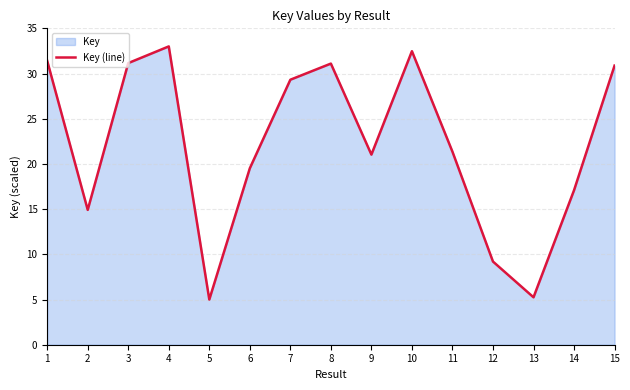

Reading right to left, extract all data points from this chart.

15=30.9	14=17.1	13=5.2	12=9.2	11=21.4	10=32.5	9=21.0	8=31.1	7=29.3	6=19.5	5=5.0	4=33.0	3=31.2	2=14.9	1=31.4